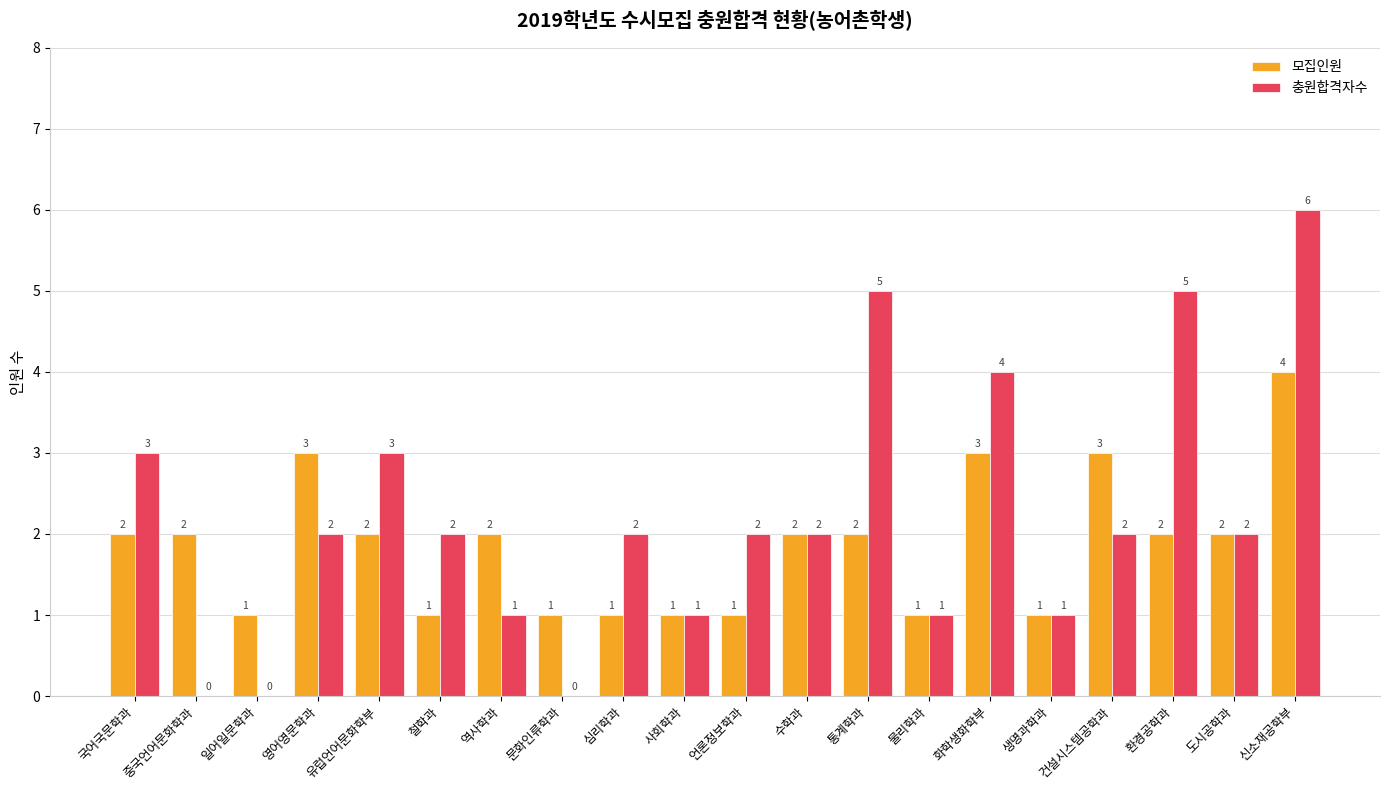

How many 모집인원 values are between 1 and 2?

16